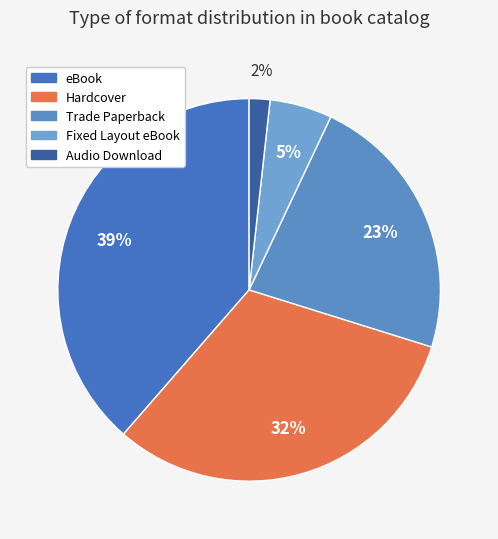

Do Audio Download and Trade Paperback together represent more than half of the pie?

No